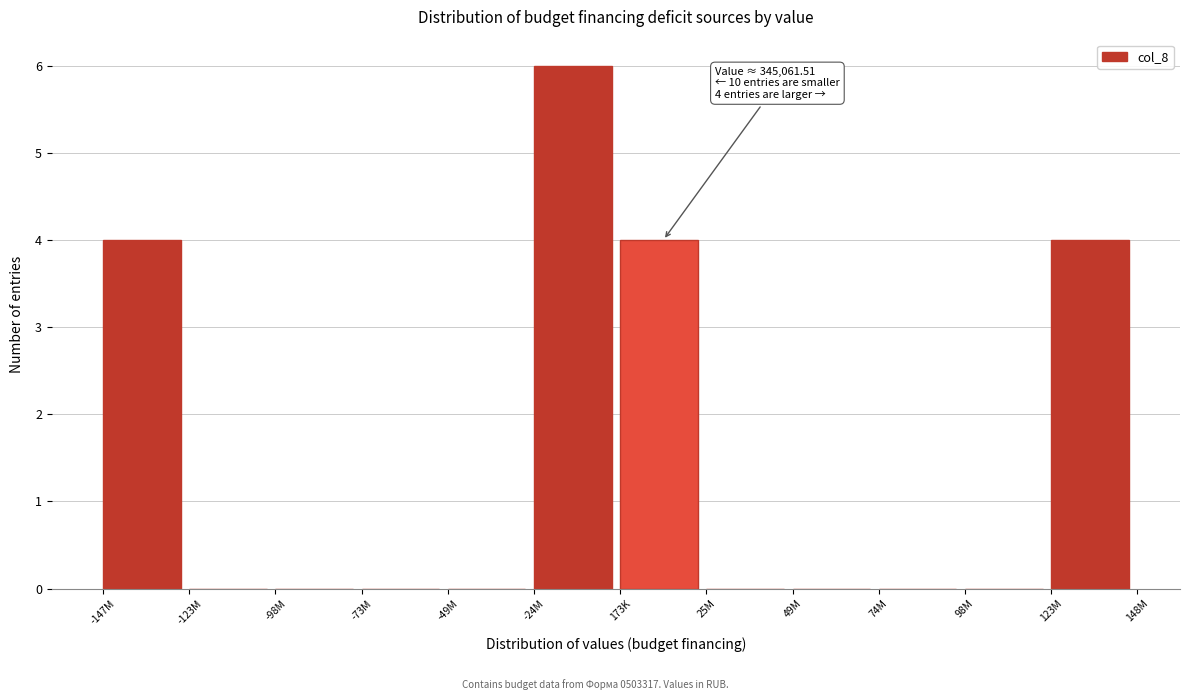

Reading right to left, what are all the values shown in this chart?

123M=4	98M=0	74M=0	49M=0	25M=0	173K=4	-24M=6	-49M=0	-73M=0	-98M=0	-123M=0	-147M=4